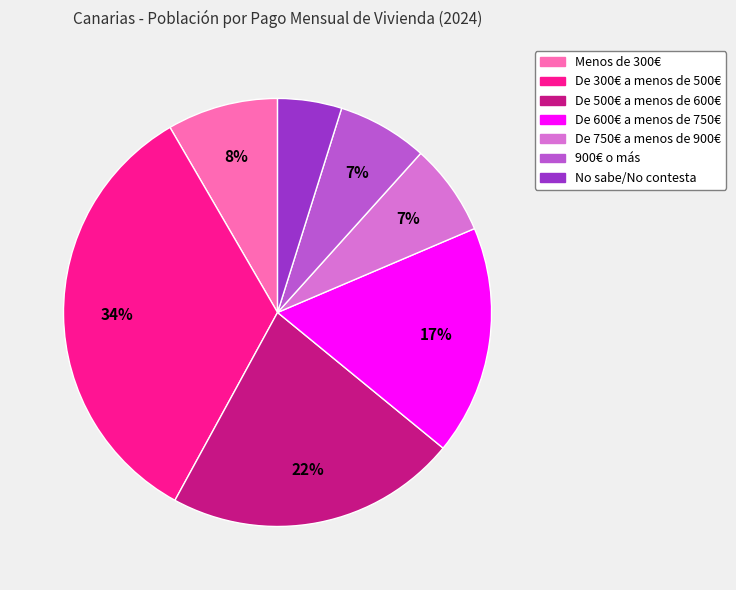

What percentage is the De 750€ a menos de 900€ slice, to the nearest percent?

7%